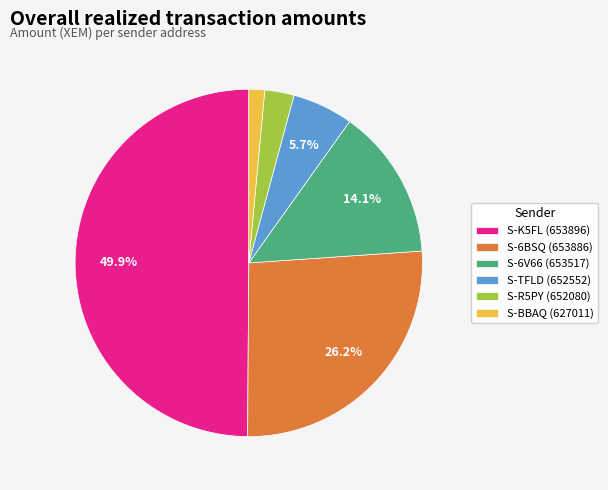

To the nearest percent, what percentage of the pie is S-R5PY (652080)?

3%